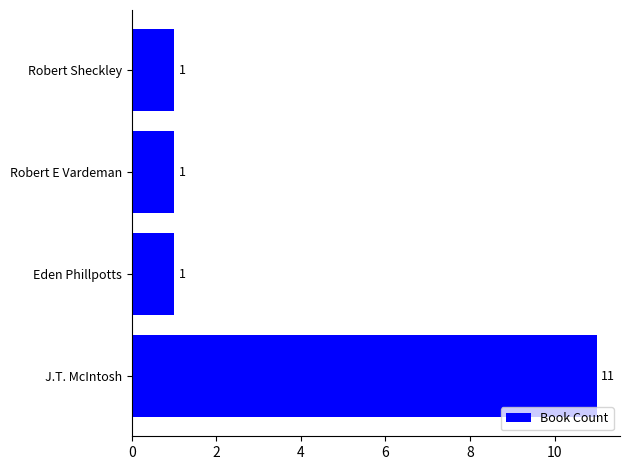

Reading bottom to top, transcribe all the data shown in this chart.

11	1	1	1